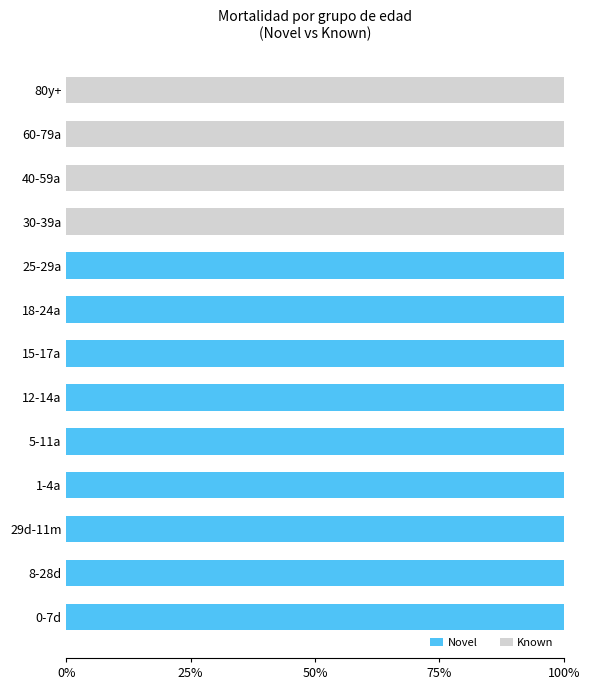

The value of Novel at 1-4a is 100. True or false?

True